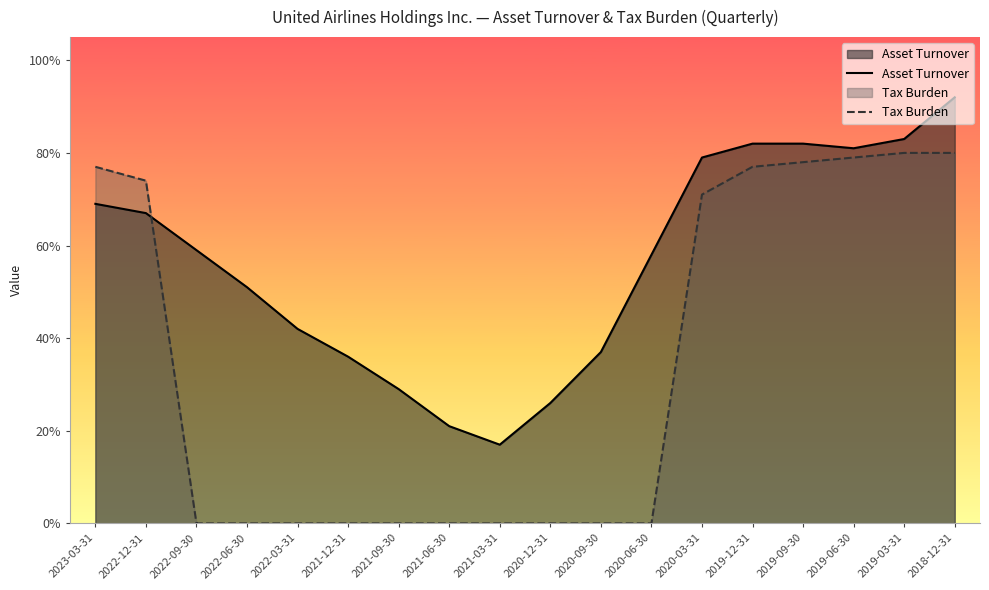

Is it true that Tax Burden equals 0.3 at 2019-03-31?

False